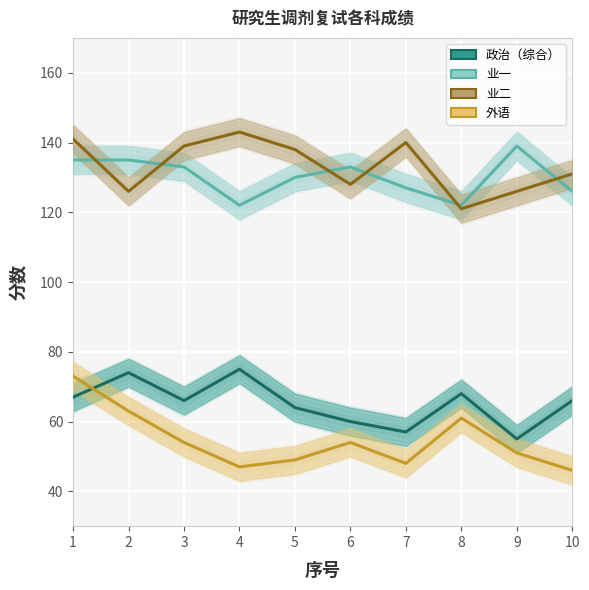

True or false: 业二 and 外语 cross at least once.

False